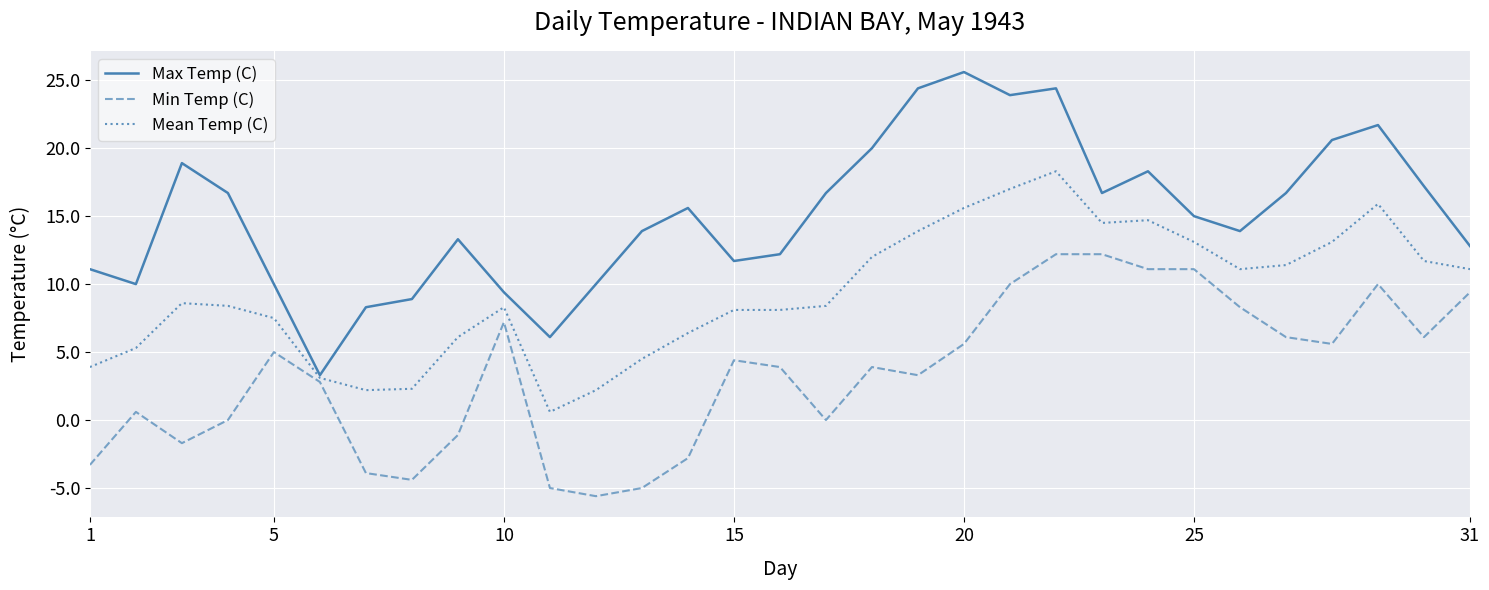

Which series has the largest range (max minus min)?

Max Temp (C)